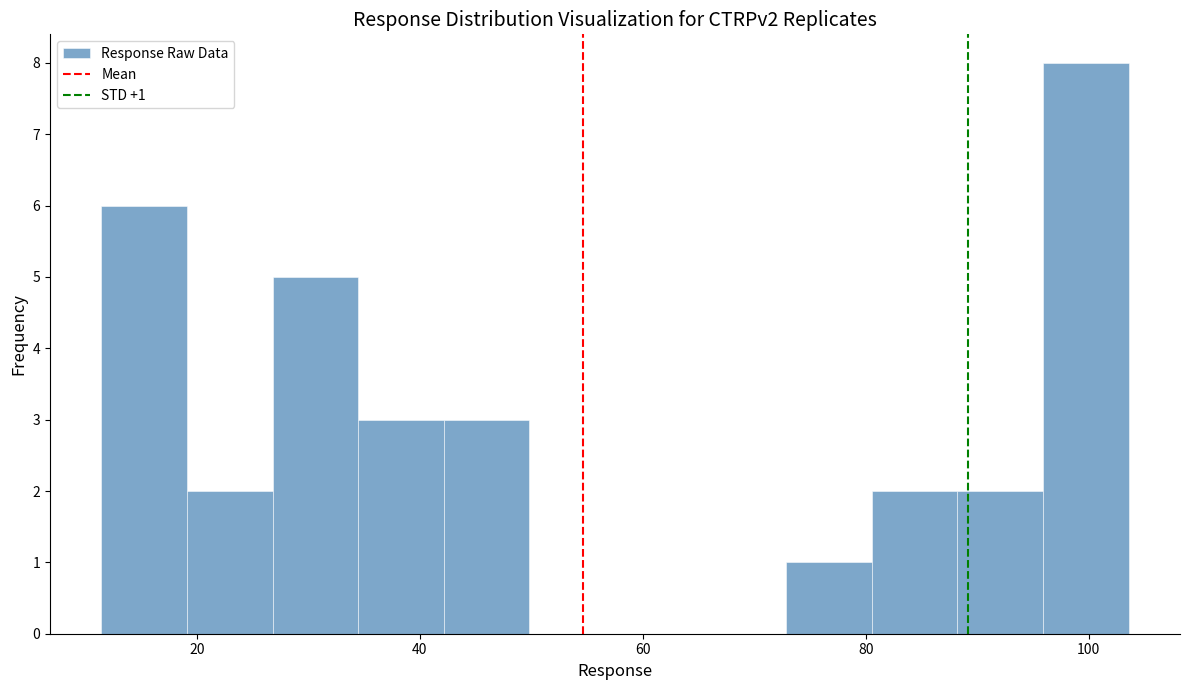

Read against the x-axis, roughly where is the centre of the tallest bar?

100